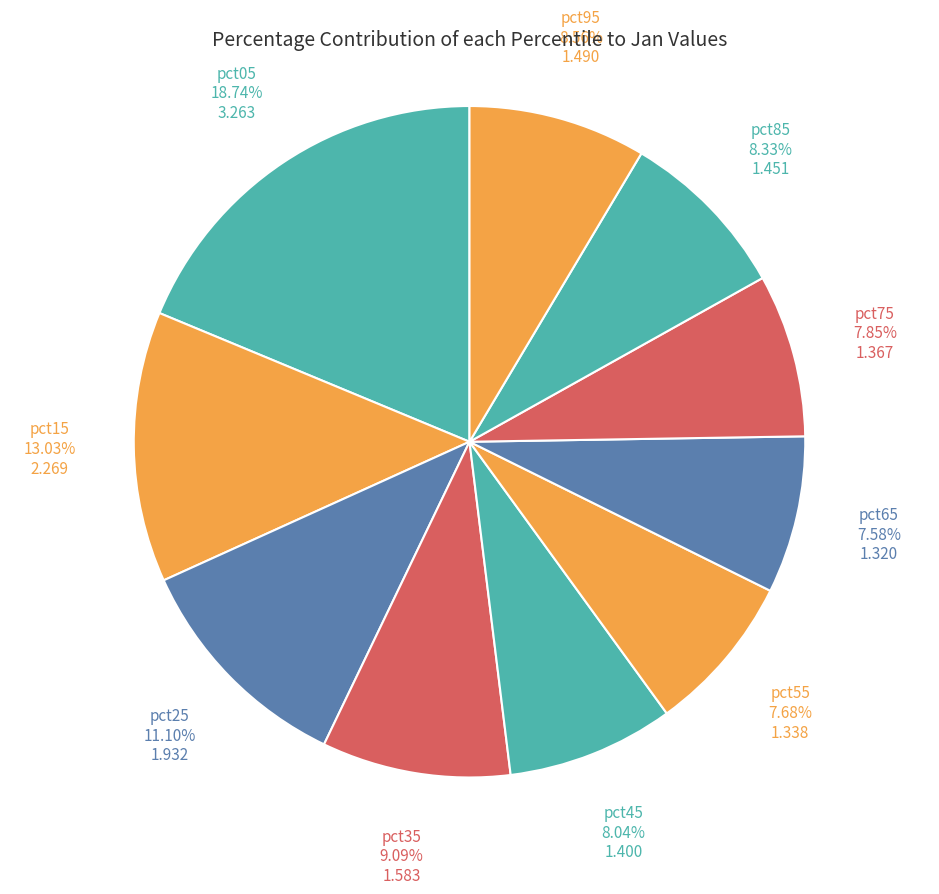

Does any single category account for the majority?

No